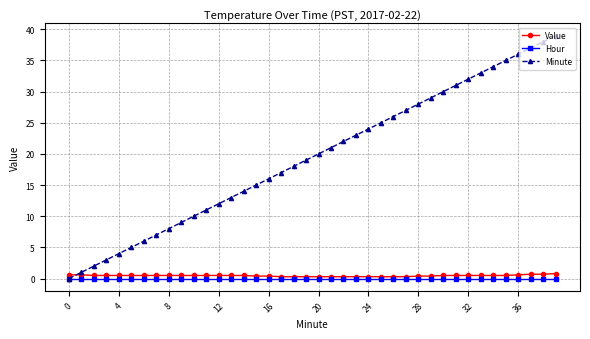

True or false: Minute has more than 0 points higher than both neighbors.

False